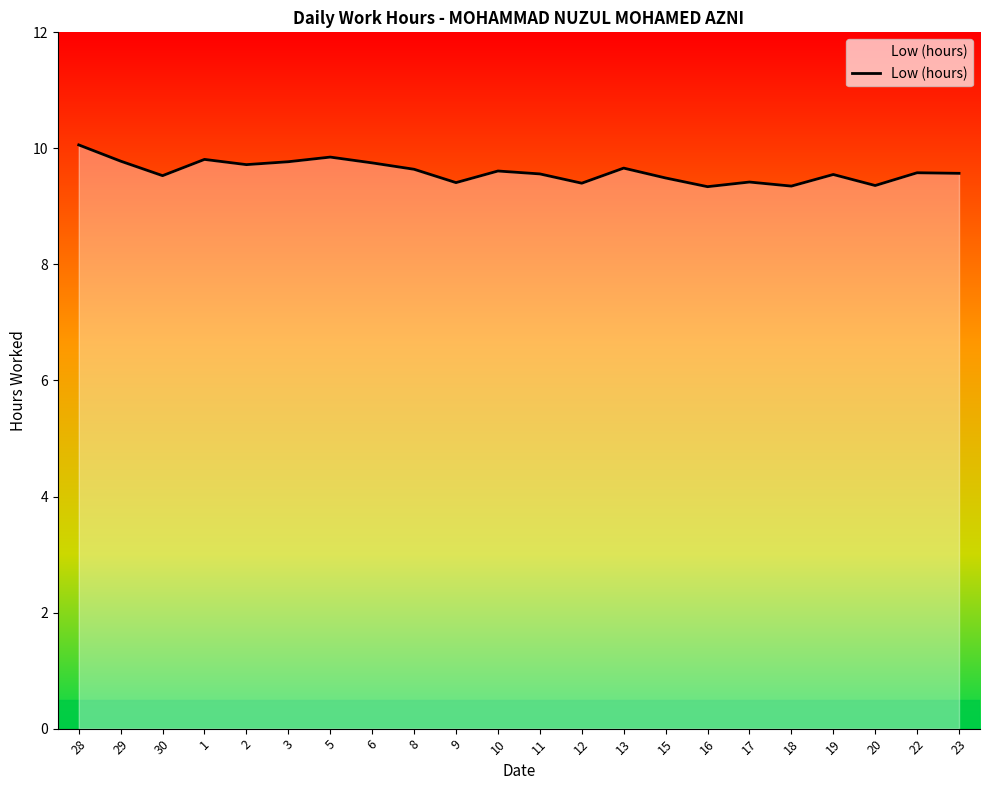

What position from the right is 9?

13